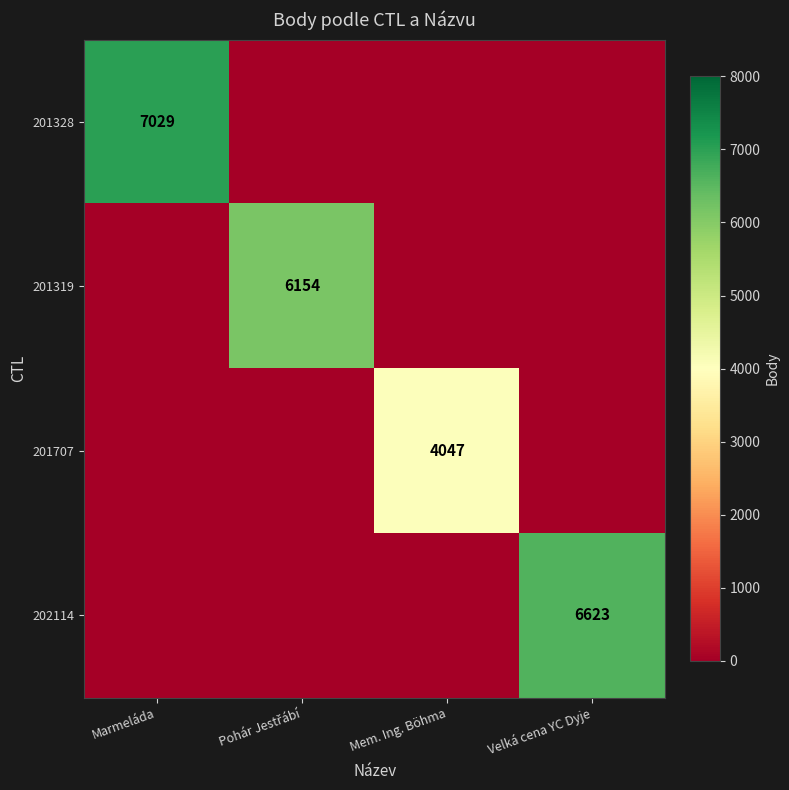

True or false: 201707 has a value of 2273 at Mem. Ing. Böhma.

False